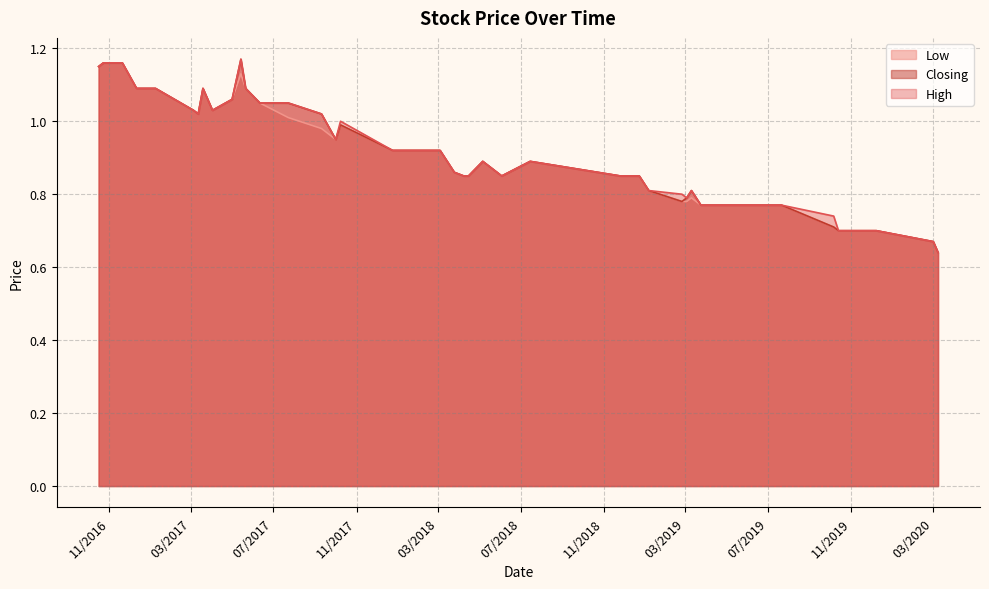

What is the greatest value displayed?

1.2